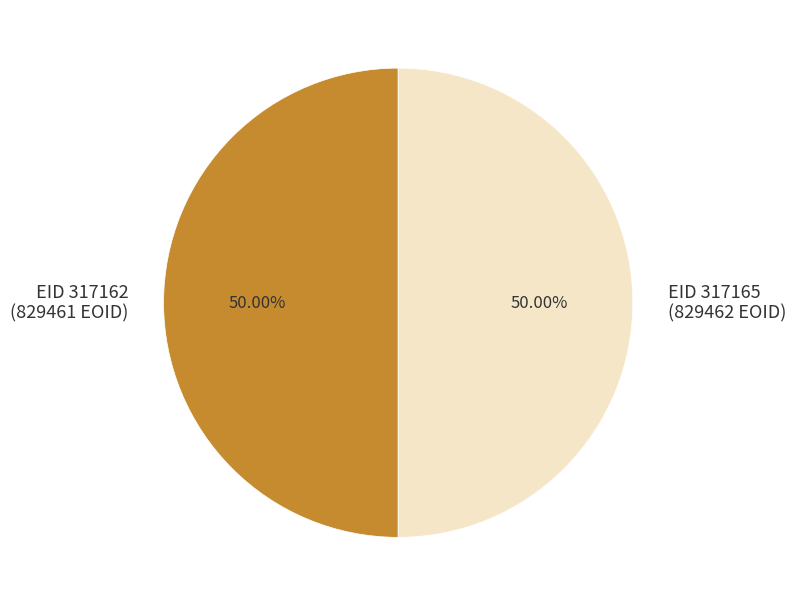

Do EID 317165 (829462 EOID) and EID 317162 (829461 EOID) together represent more than half of the pie?

Yes